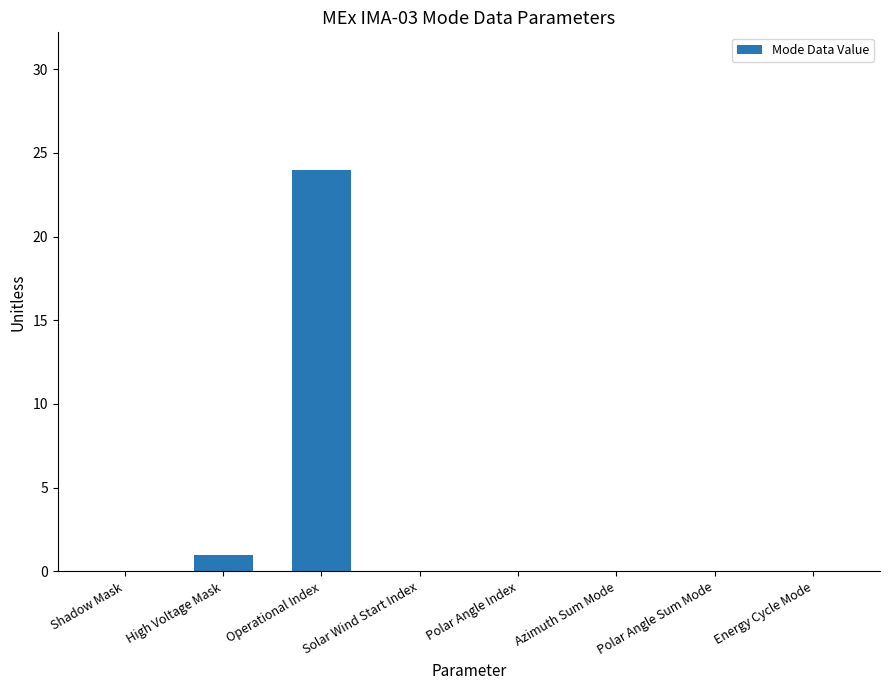

Which category has the highest value across all series?

Operational Index